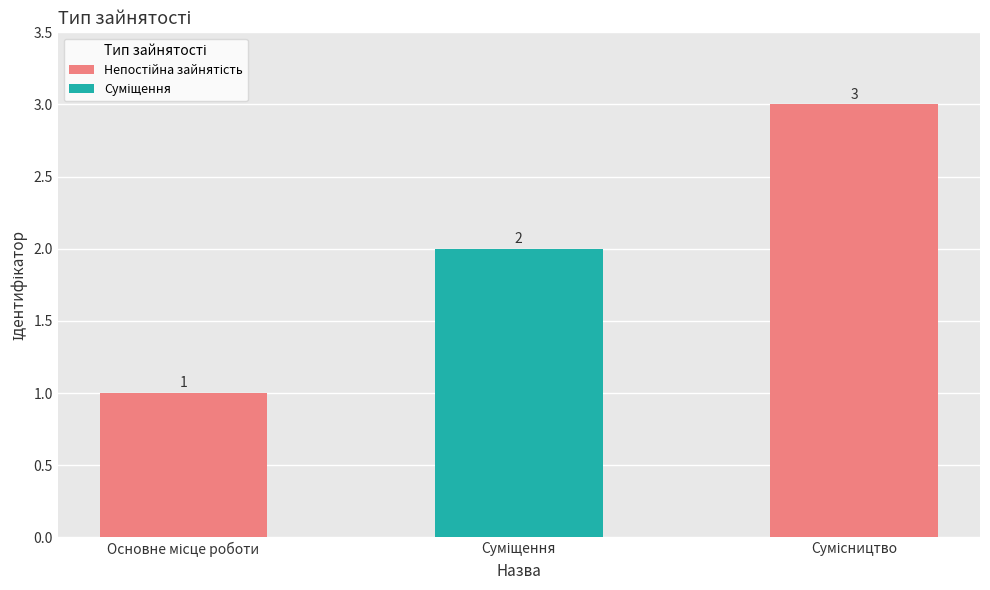

At which category does the chart reach its minimum across all series?

Основне місце роботи